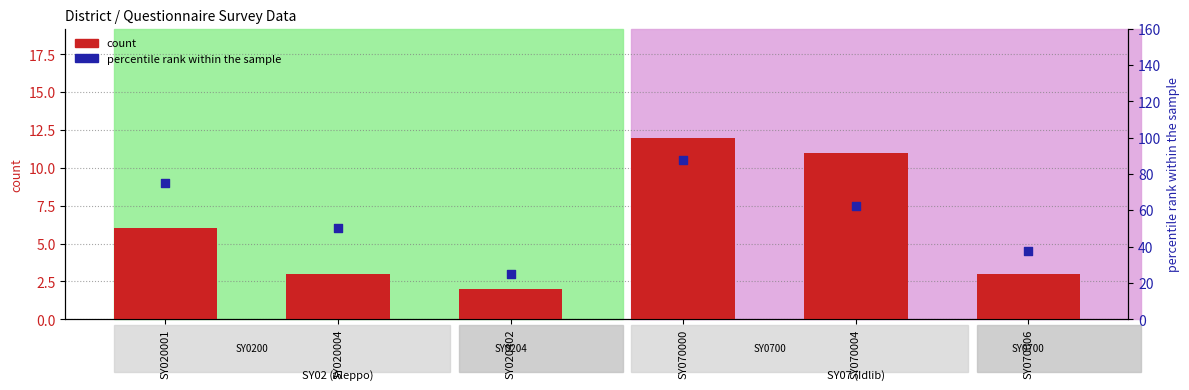

Is the value of percentile rank within the sample at SY020001 greater than the value of count at SY020004?

Yes